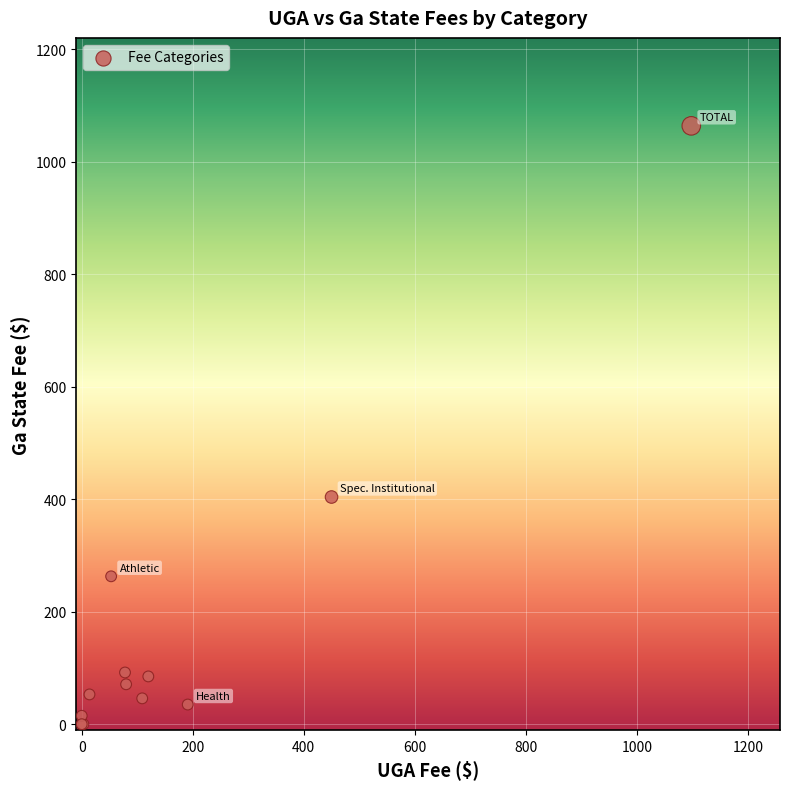

What Y value in the scatter plot is closest to 532?

404